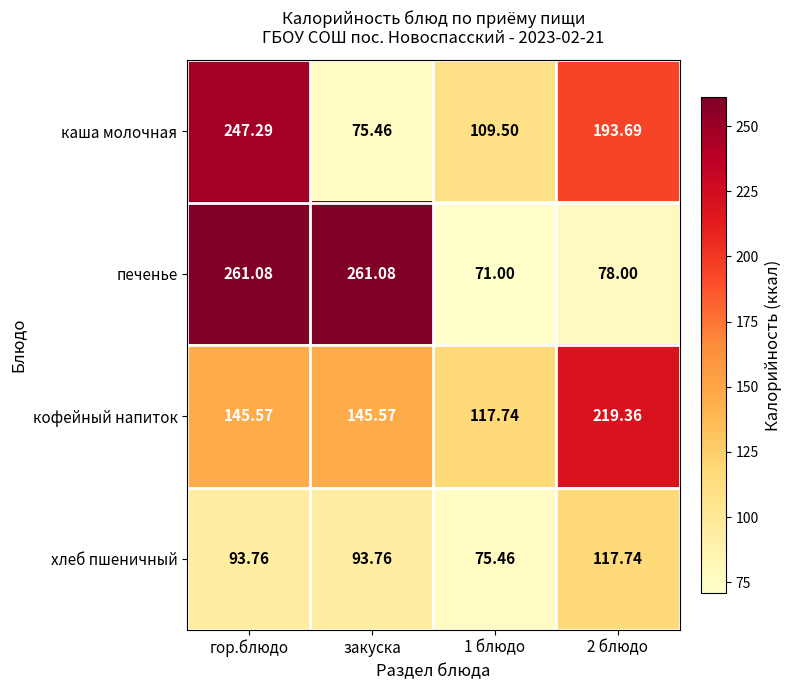

How many distinct data groups are displayed?

4